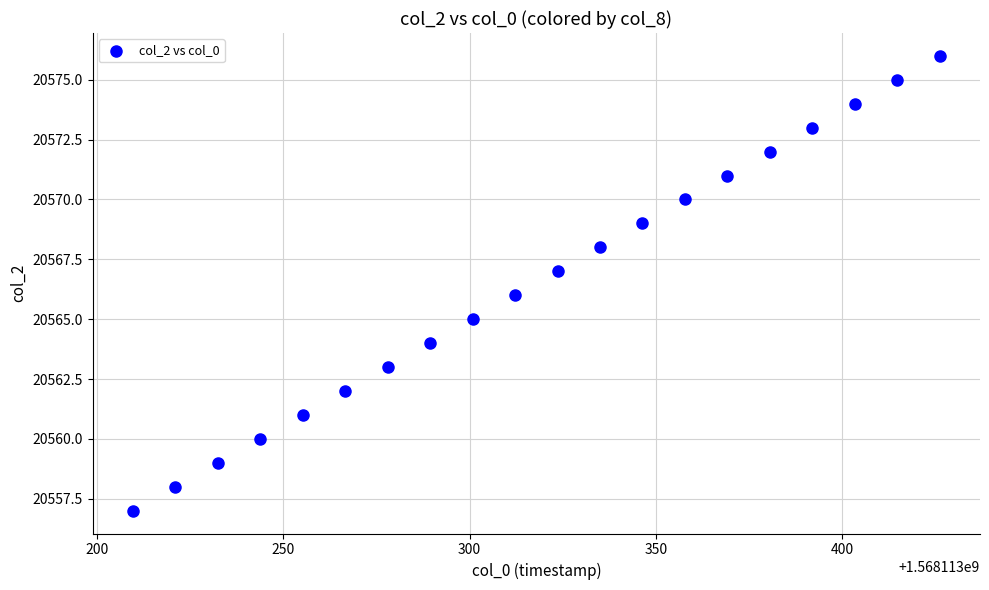

What is the range of Y values (max minus min)?

19